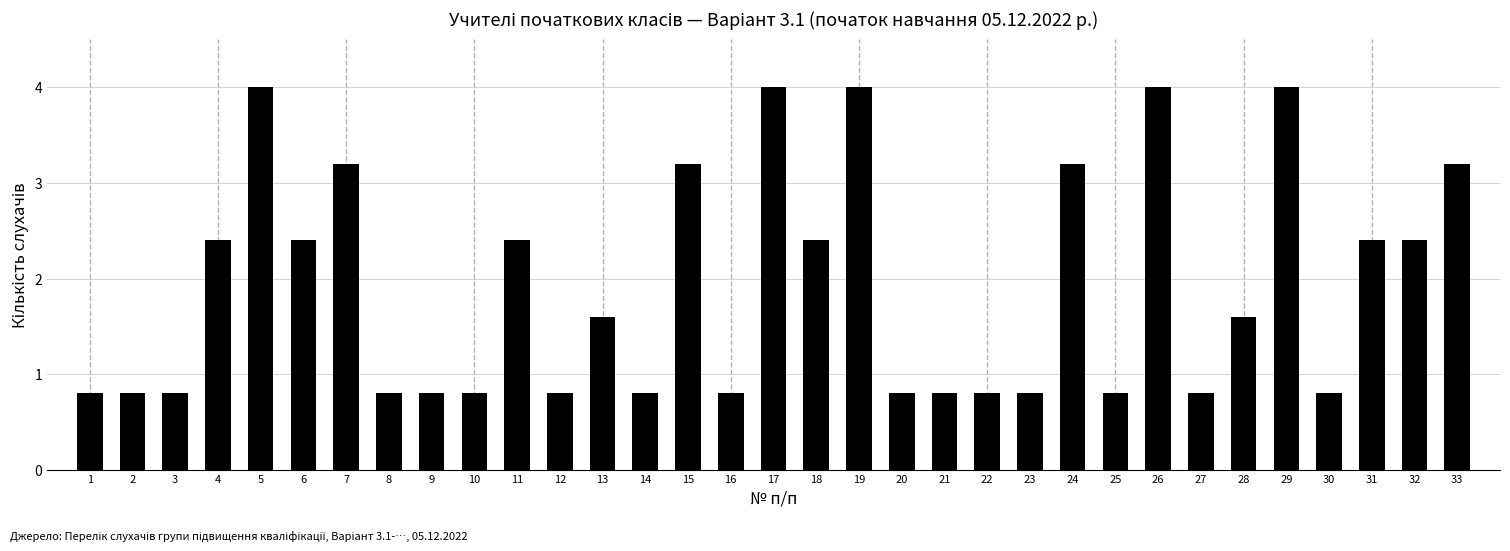

At which label does the data first exceed 1?

4